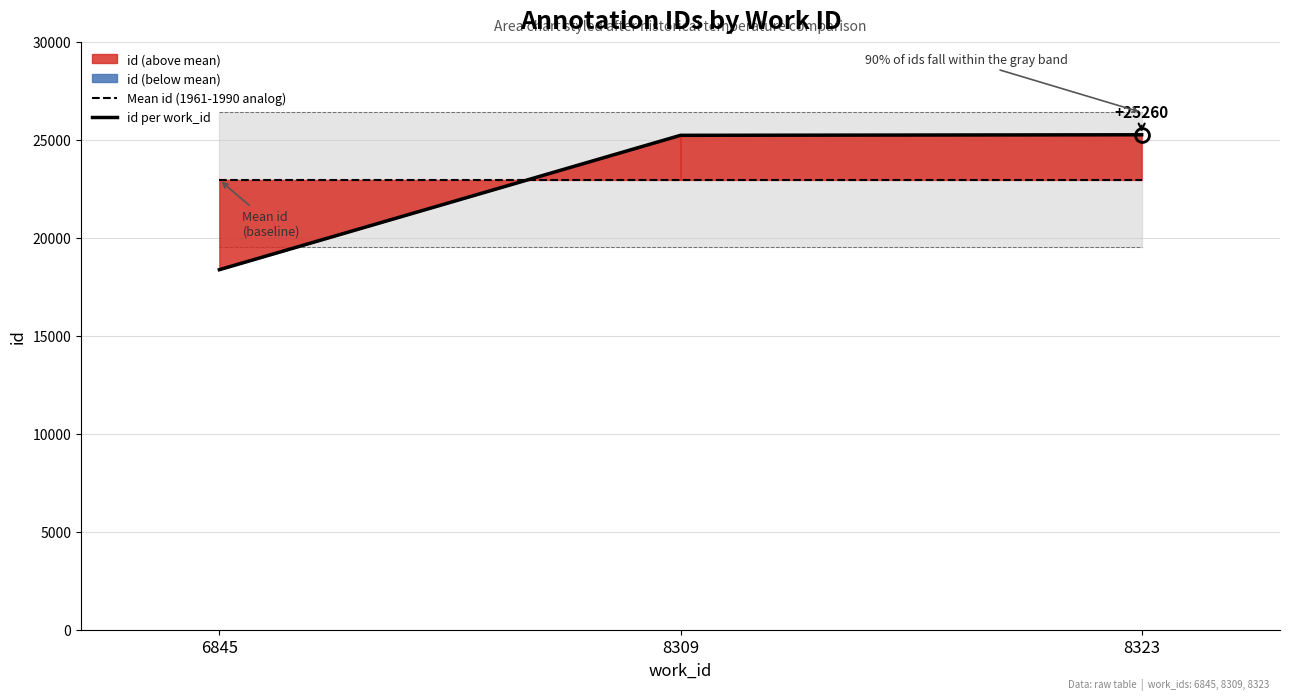

Rank the categories by Mean id (1961-1990 analog) value from highest to lowest.

6845, 8309, 8323